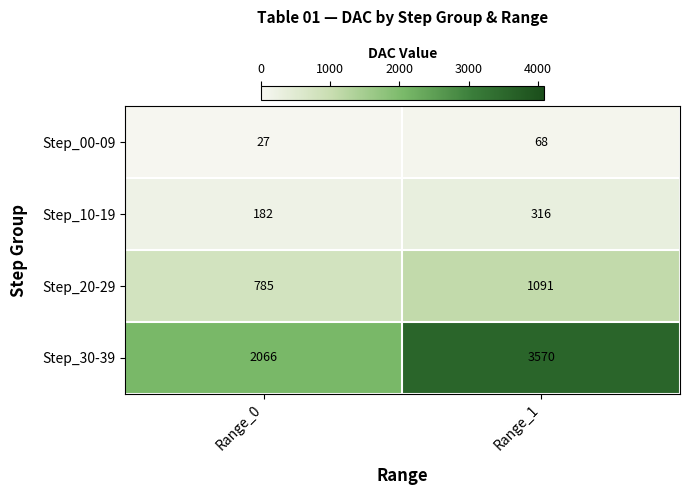

What is the sum of all Step_20-29 values?

1876